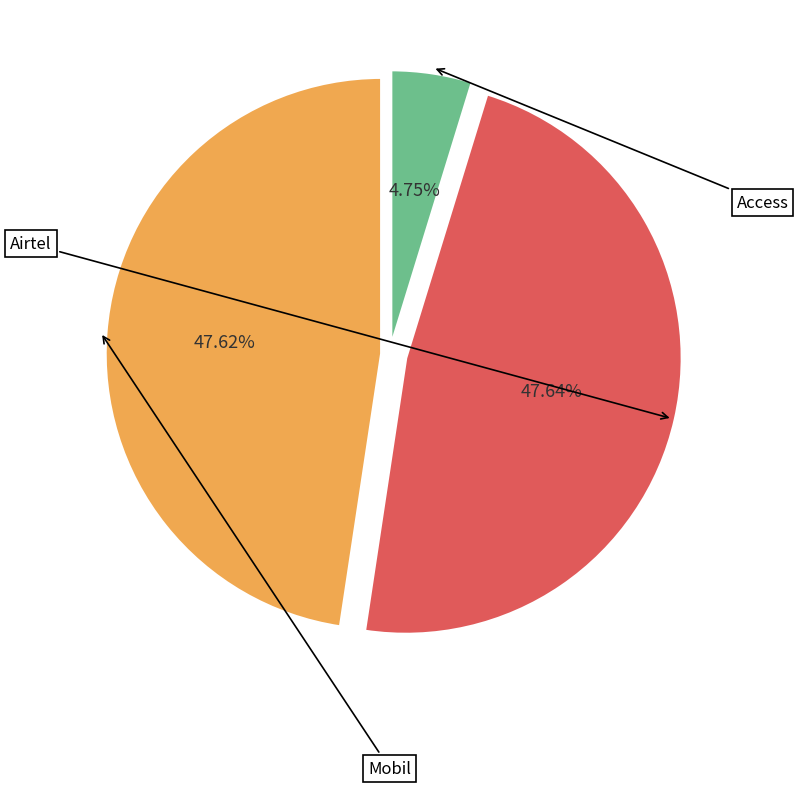

Is there any slice that represents more than half of the pie?

No